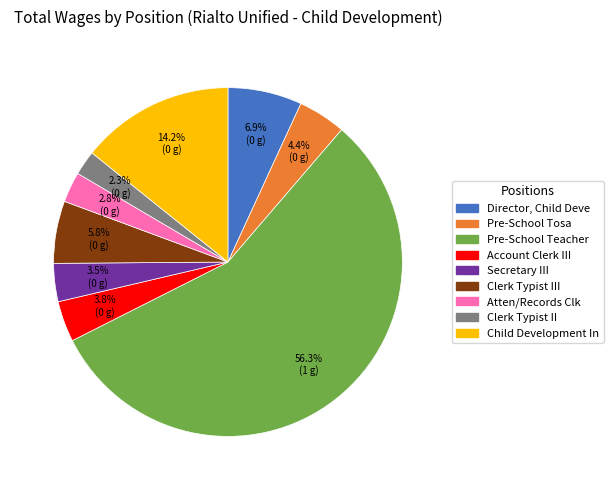

Does any single category account for the majority?

Yes